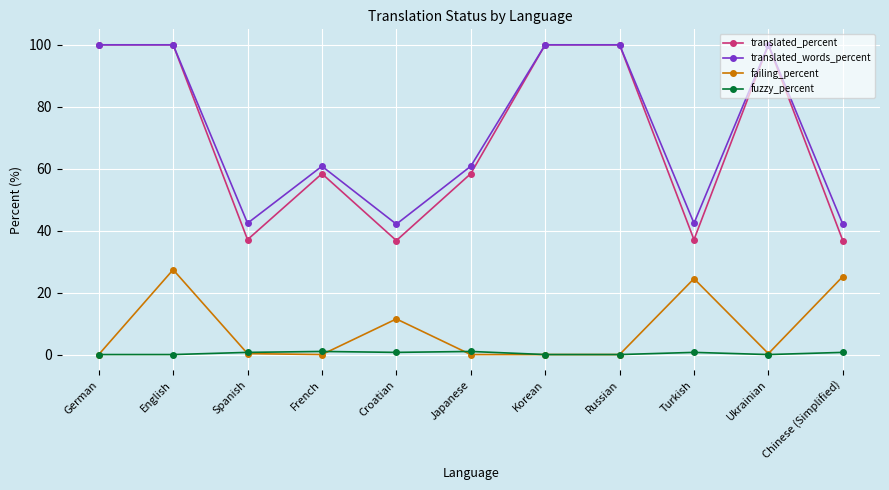

Is this an area chart (filled region under the line)?

No